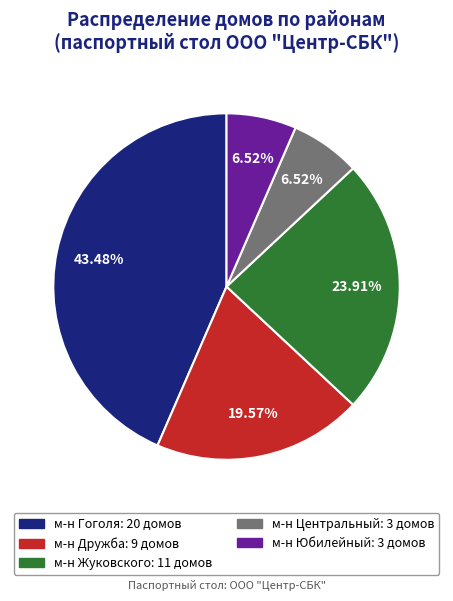

Does м-н Жуковского represent more than half of the total?

No